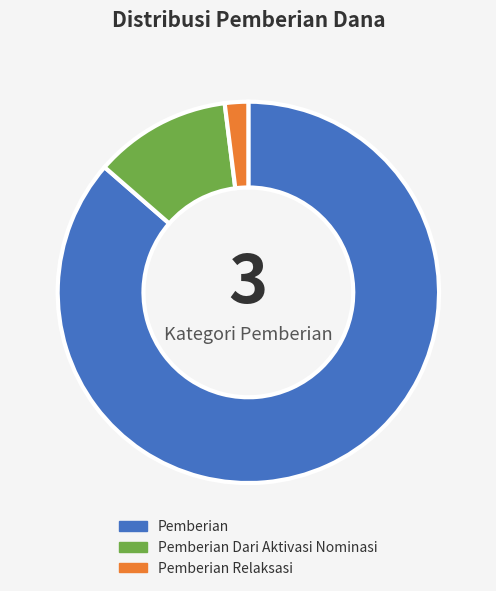

Is there a majority slice in this chart?

Yes